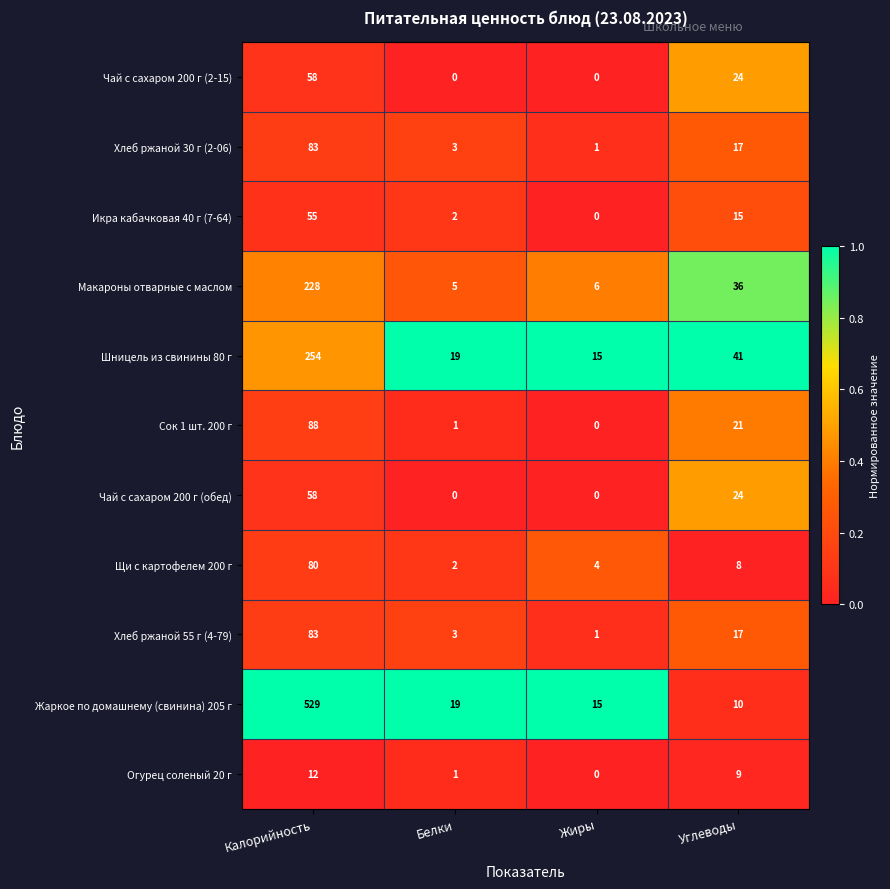

What is the difference between the Хлеб ржаной 30 г (2-06) values at Углеводы and Белки?

14